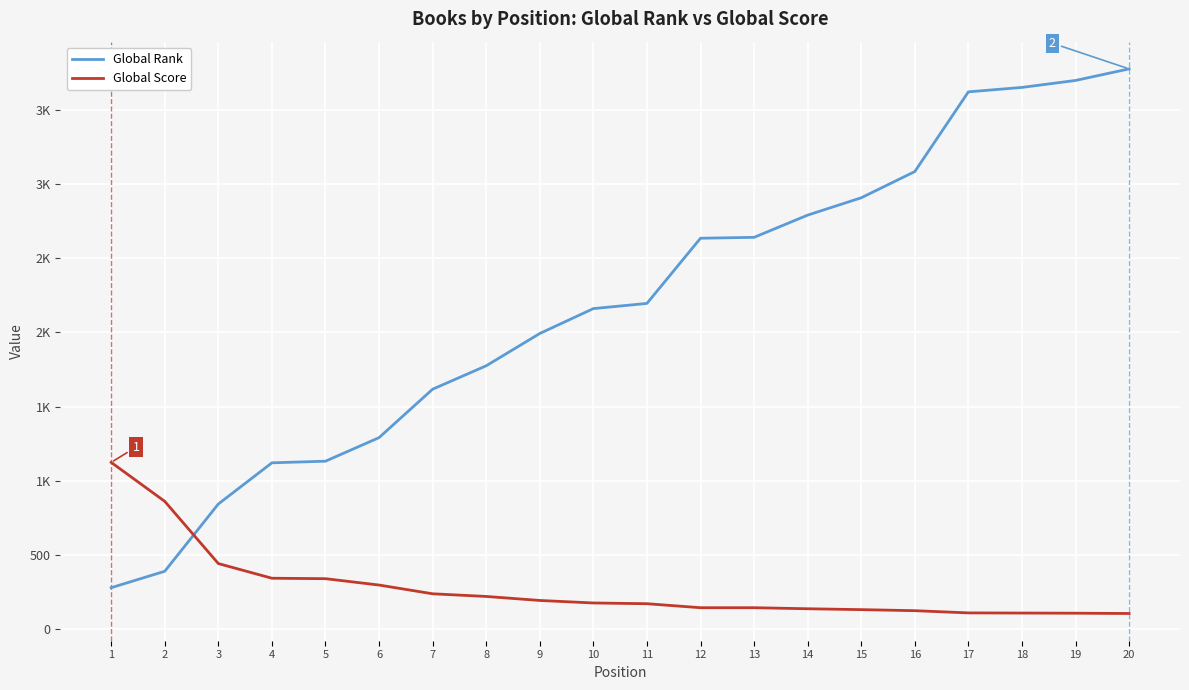

Does the chart have visible grid lines?

Yes